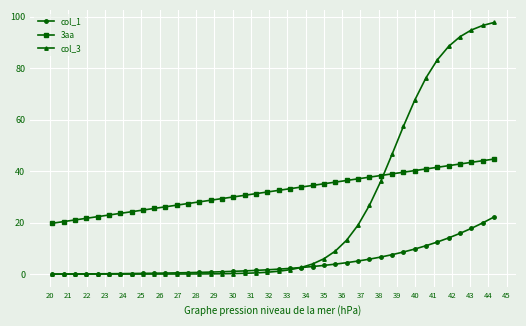

Rank the series by their maximum value, from lowest to highest.

col_1, 3aa, col_3